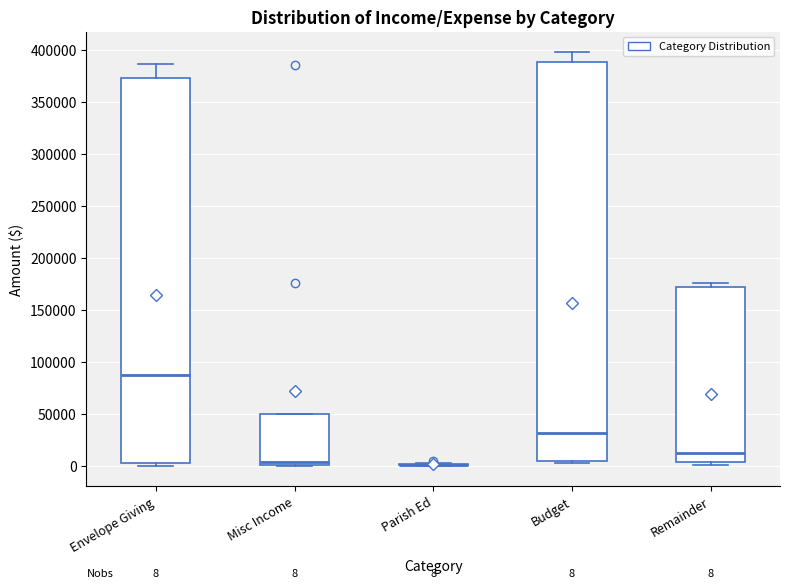

Comparing the boxes themselves (not the whiskers), which one is the tallest?

Budget